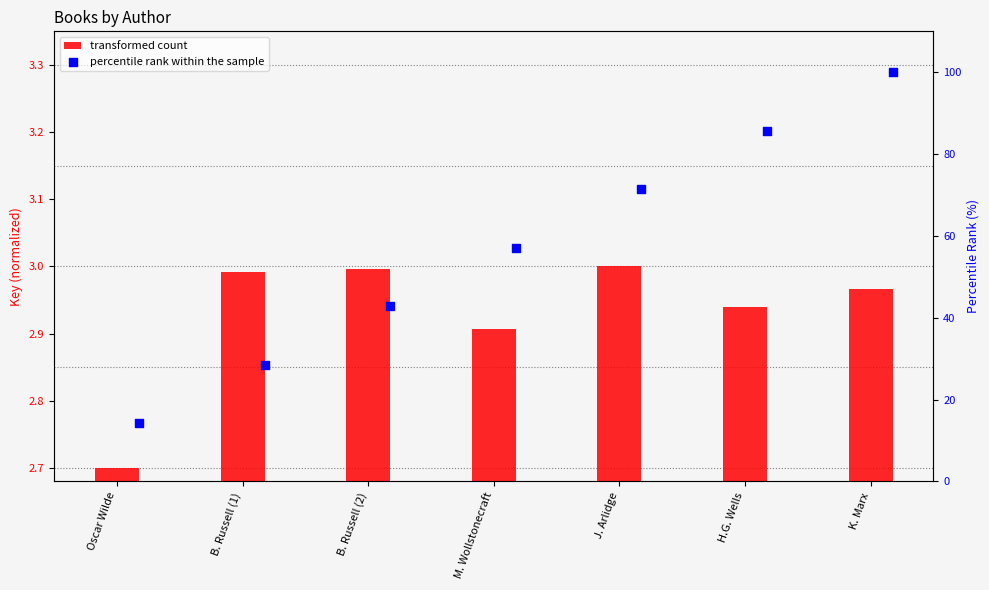

Is the value of transformed count at K. Marx greater than the value of percentile rank within the sample at B. Russell (1)?

No